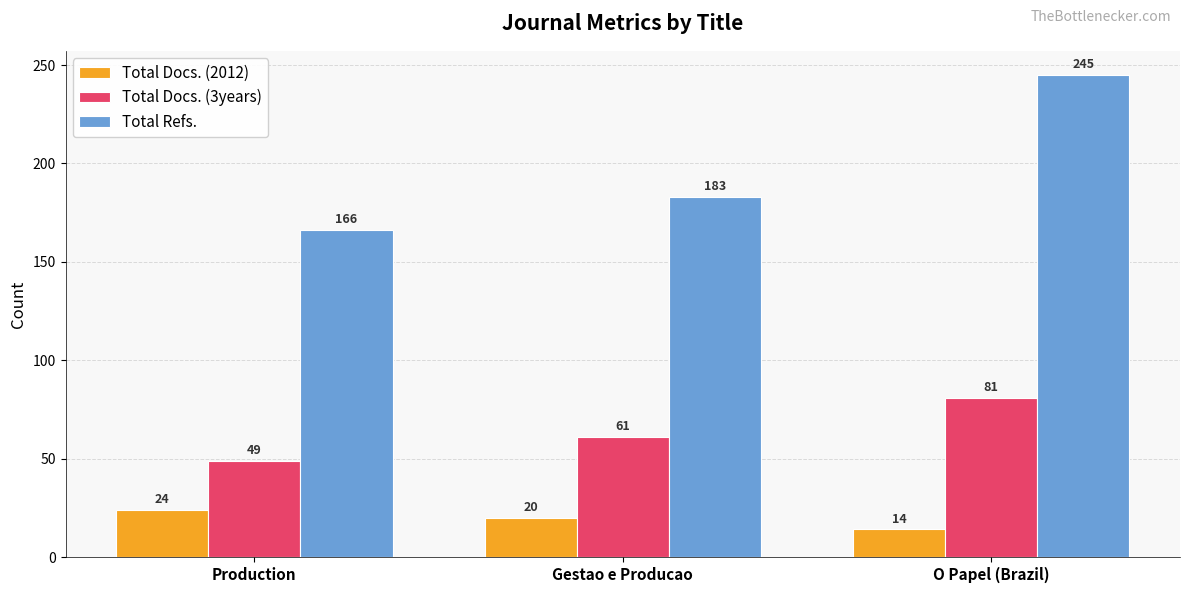

What is the total value across all series at Gestao e Producao?

264